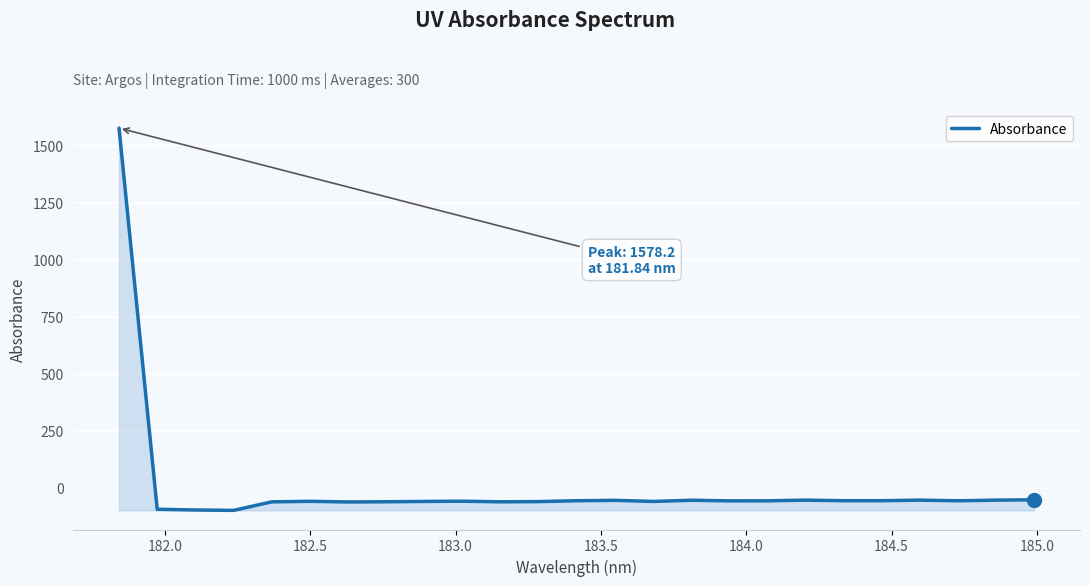

What is the minimum value shown in the chart?

-98.4